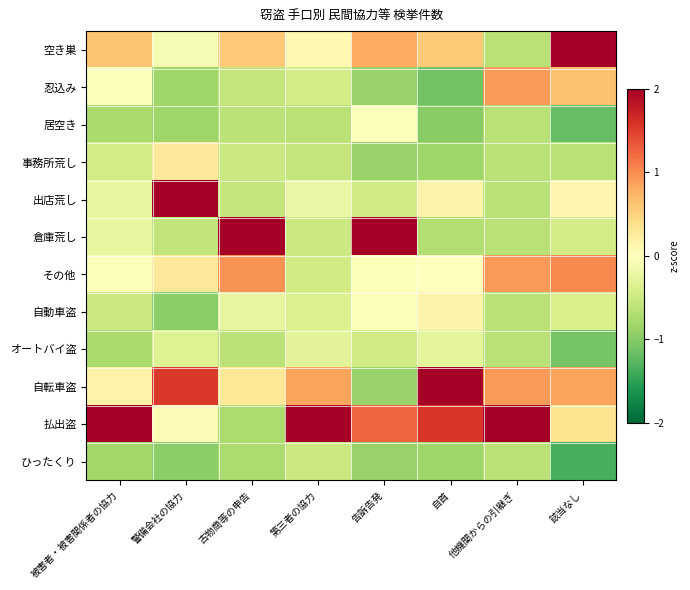

Reading right to left, list all the values displayed in this chart.

空き巣: 該当なし=2.1	他機関からの引継ぎ=-0.7	自首=0.6	告訴告発=0.8	第三者の協力=0.1	古物商等の申告=0.6	警備会社の協力=-0.1	被害者・被害関係者の協力=0.6
忍込み: 該当なし=0.6	他機関からの引継ぎ=0.9	自首=-1.1	告訴告発=-0.9	第三者の協力=-0.4	古物商等の申告=-0.6	警備会社の協力=-0.8	被害者・被害関係者の協力=-0.0
居空き: 該当なし=-1.2	他機関からの引継ぎ=-0.7	自首=-1.0	告訴告発=-0.0	第三者の協力=-0.6	古物商等の申告=-0.6	警備会社の協力=-0.8	被害者・被害関係者の協力=-0.8
事務所荒し: 該当なし=-0.6	他機関からの引継ぎ=-0.7	自首=-0.8	告訴告発=-0.9	第三者の協力=-0.6	古物商等の申告=-0.5	警備会社の協力=0.3	被害者・被害関係者の協力=-0.4
出店荒し: 該当なし=0.1	他機関からの引継ぎ=-0.7	自首=0.2	告訴告発=-0.5	第三者の協力=-0.2	古物商等の申告=-0.6	警備会社の協力=2.4	被害者・被害関係者の協力=-0.2
倉庫荒し: 該当なし=-0.4	他機関からの引継ぎ=-0.7	自首=-0.7	告訴告発=2.5	第三者の協力=-0.5	古物商等の申告=2.8	警備会社の協力=-0.6	被害者・被害関係者の協力=-0.2
その他: 該当なし=1.0	他機関からの引継ぎ=0.9	自首=0.0	告訴告発=-0.0	第三者の協力=-0.5	古物商等の申告=1.0	警備会社の協力=0.3	被害者・被害関係者の協力=-0.0
自動車盗: 該当なし=-0.4	他機関からの引継ぎ=-0.7	自首=0.2	告訴告発=-0.0	第三者の協力=-0.4	古物商等の申告=-0.2	警備会社の協力=-1.0	被害者・被害関係者の協力=-0.5
オートバイ盗: 該当なし=-1.1	他機関からの引継ぎ=-0.7	自首=-0.3	告訴告発=-0.5	第三者の協力=-0.3	古物商等の申告=-0.6	警備会社の協力=-0.3	被害者・被害関係者の協力=-0.8
自転車盗: 該当なし=0.8	他機関からの引継ぎ=0.9	自首=2.3	告訴告発=-0.9	第三者の協力=0.8	古物商等の申告=0.3	警備会社の協力=1.5	被害者・被害関係者の協力=0.2
払出盗: 該当なし=0.3	他機関からの引継ぎ=2.5	自首=1.6	告訴告発=1.2	第三者の協力=3.1	古物商等の申告=-0.7	警備会社の協力=0.0	被害者・被害関係者の協力=3.0
ひったくり: 該当なし=-1.3	他機関からの引継ぎ=-0.7	自首=-0.8	告訴告発=-0.9	第三者の協力=-0.5	古物商等の申告=-0.7	警備会社の協力=-1.0	被害者・被害関係者の協力=-0.8